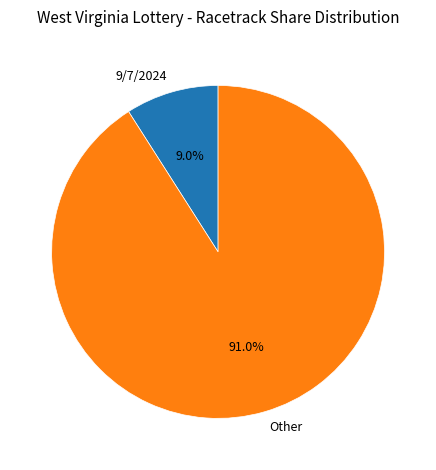

Is Other the majority of the pie?

Yes